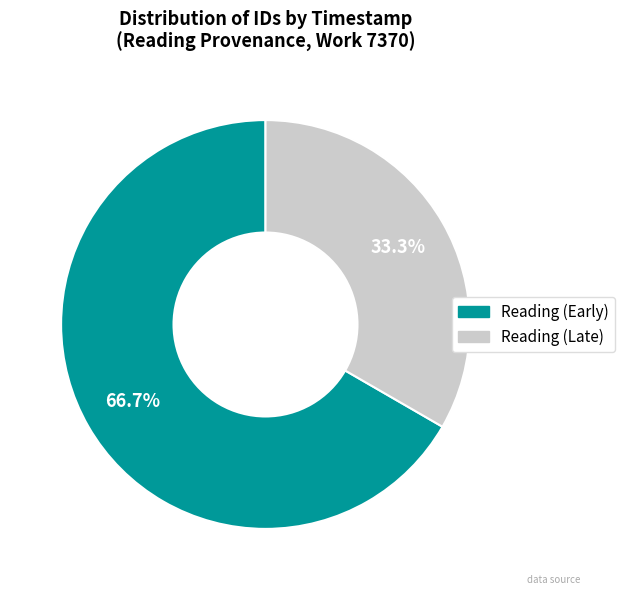

Count the number of slices in the pie.

2